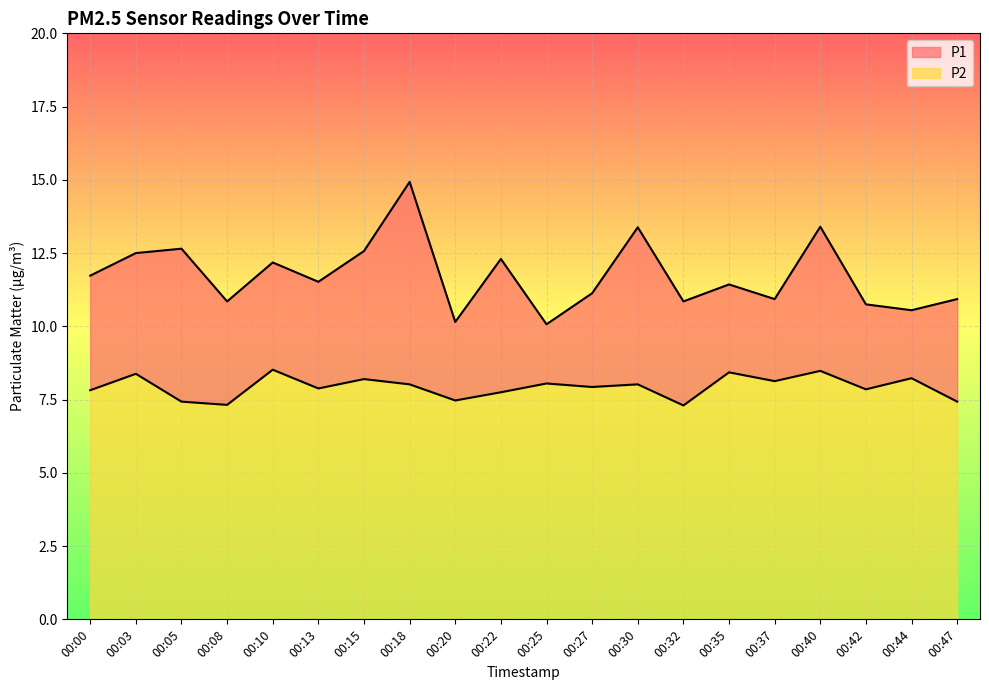

Rank the categories by P2 value from lowest to highest.

00:32, 00:08, 00:05, 00:47, 00:20, 00:22, 00:00, 00:42, 00:13, 00:27, 00:18, 00:30, 00:25, 00:37, 00:15, 00:44, 00:03, 00:35, 00:40, 00:10